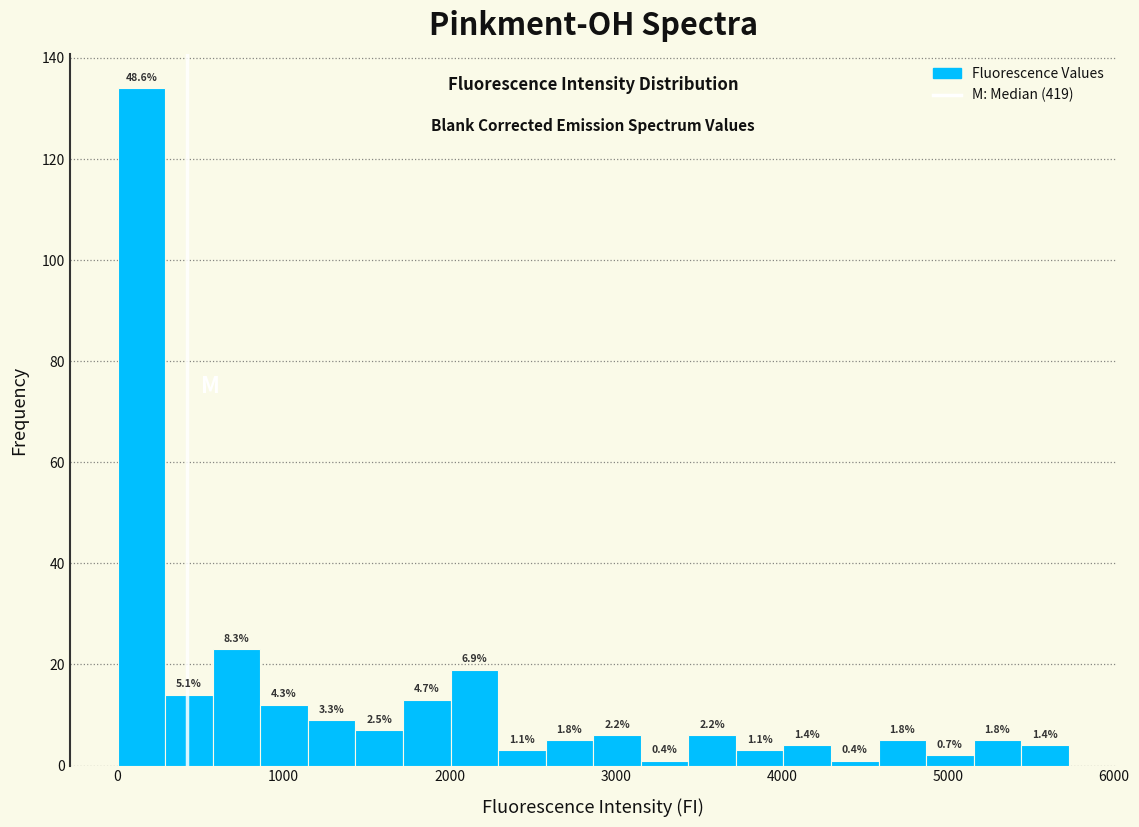

Around what value on the x-axis is the tallest bar? Give the approximate position of its centre, as read against the axis.

100